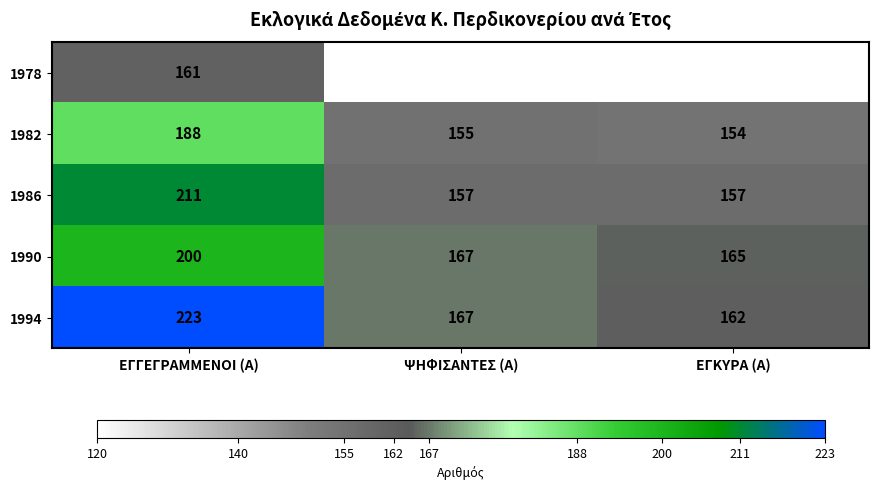

What is the difference between the highest and lowest values at ΕΓΓΕΓΡΑΜΜΕΝΟΙ (Α)?

62